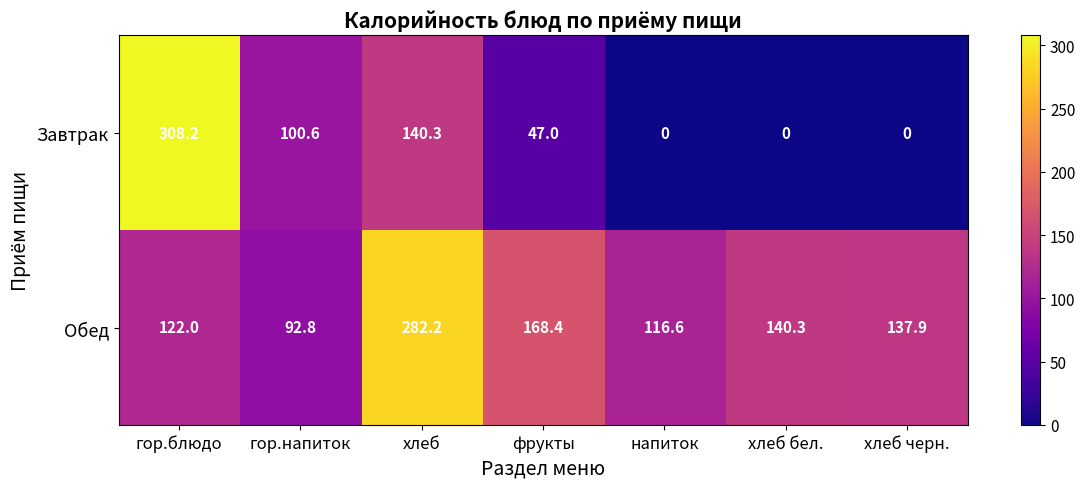

Which series has the largest range (max minus min)?

Завтрак